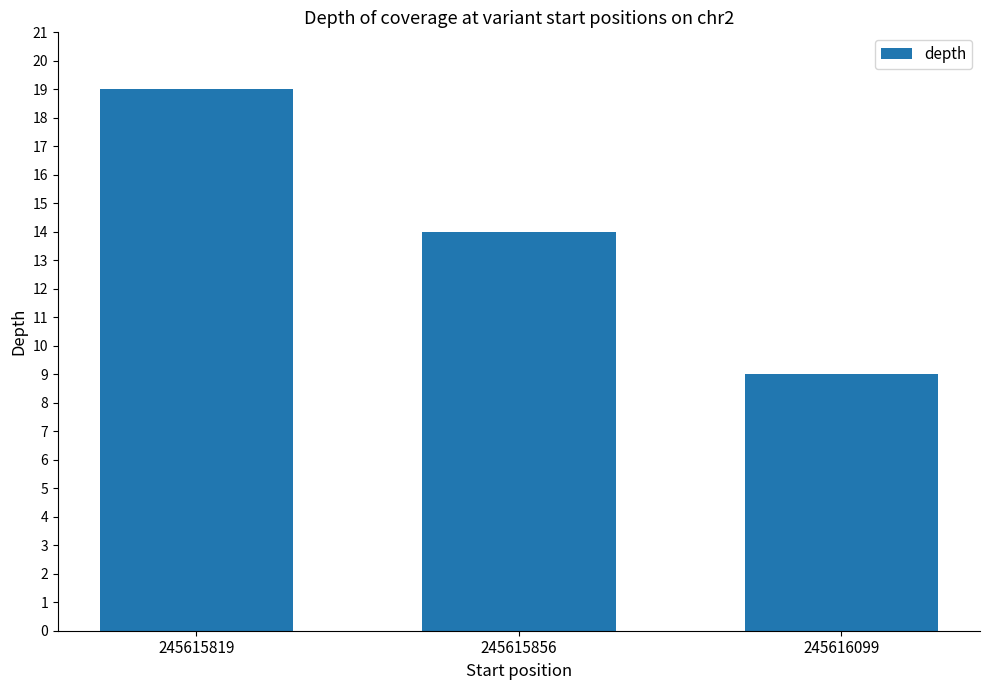

What is the sum of all values?

42